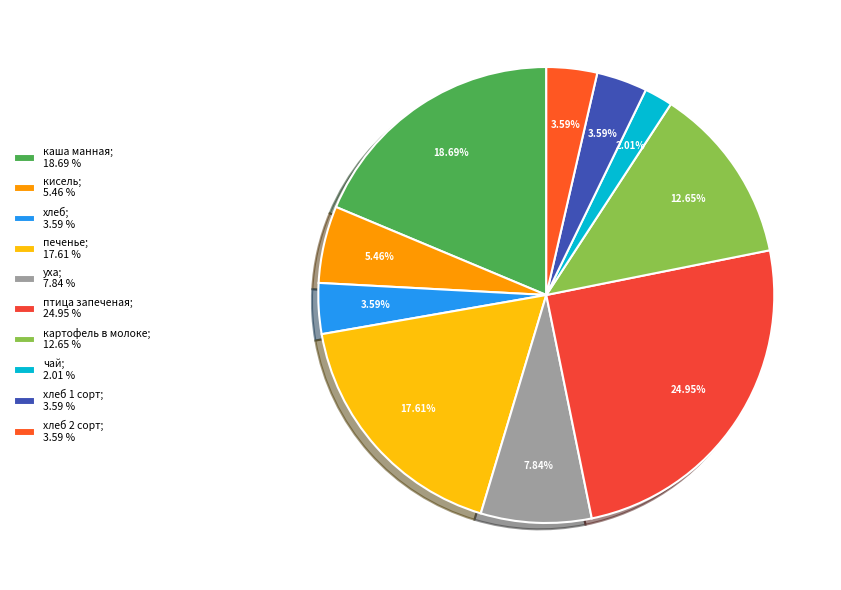

Count the number of slices in the pie.

10